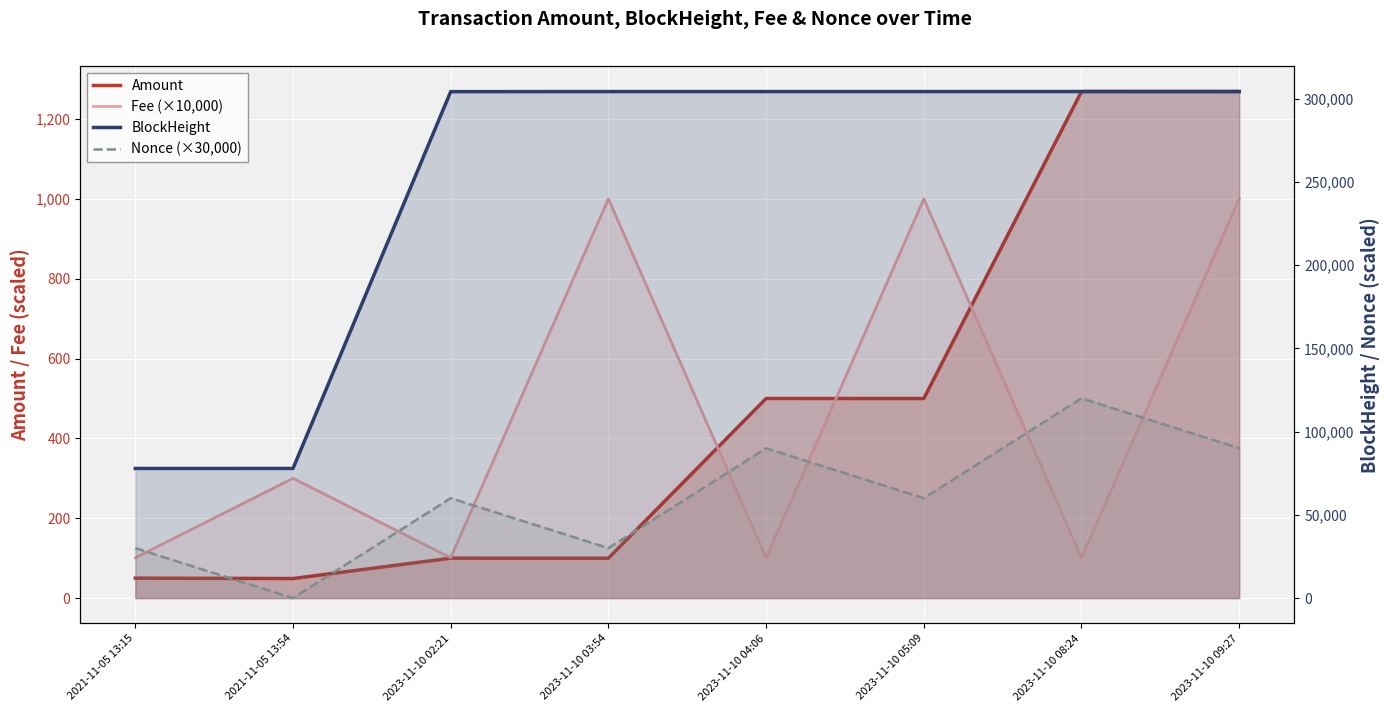

At which label does Amount reach its peak?

2023-11-10 08:24